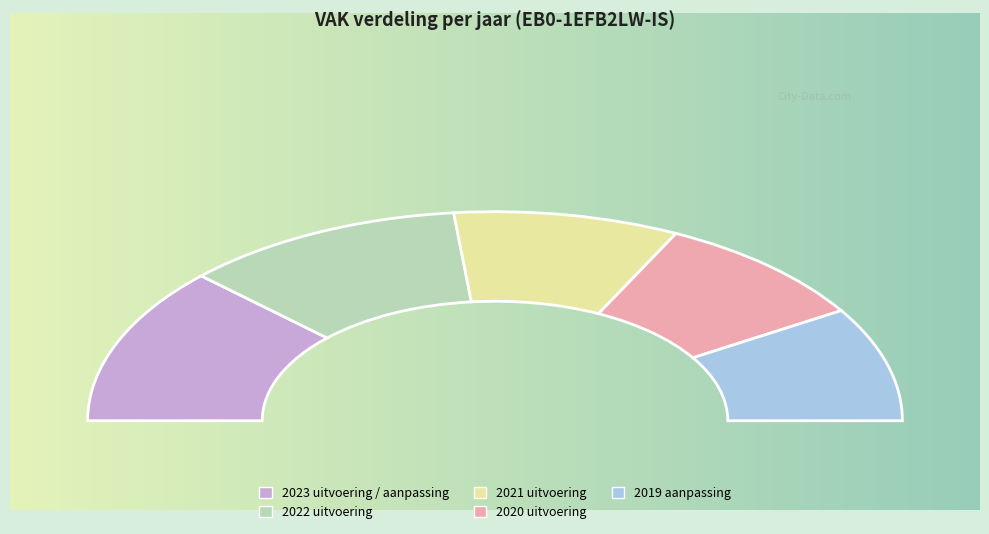

To the nearest percent, what percentage of the pie is 2022 uitvoering?

22%